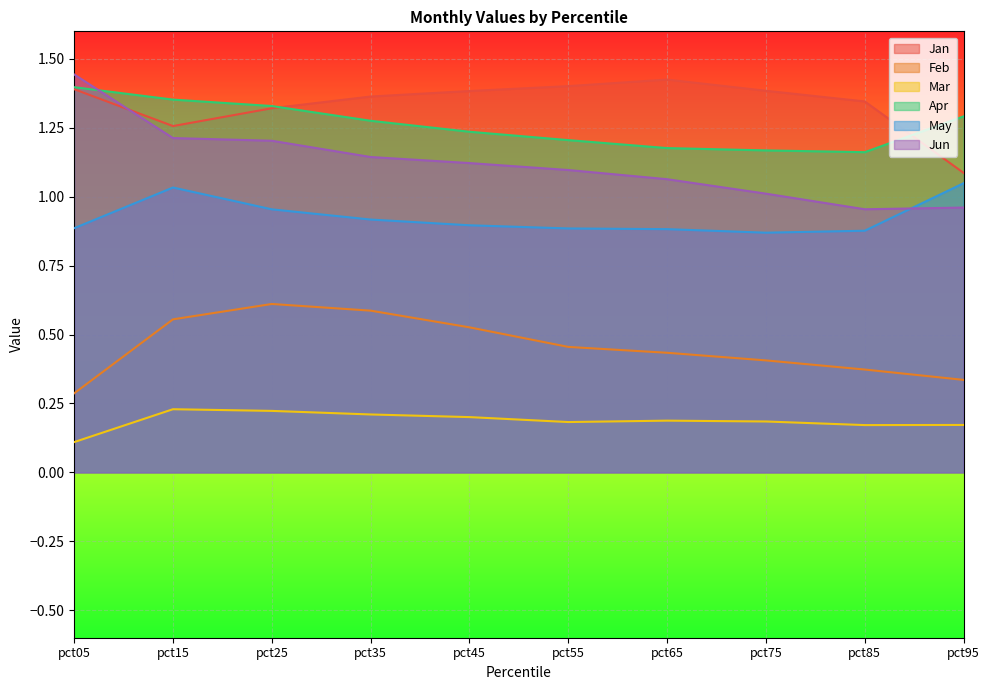

What are all the series names shown in the legend?

Jan, Feb, Mar, Apr, May, Jun